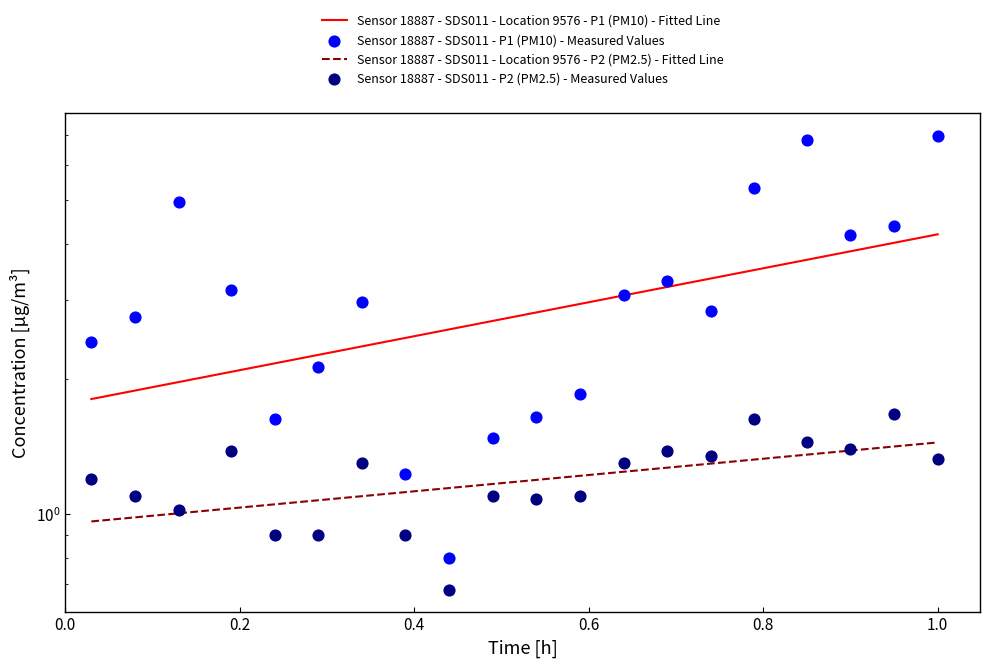

Which series has the largest total across all categories?

P1